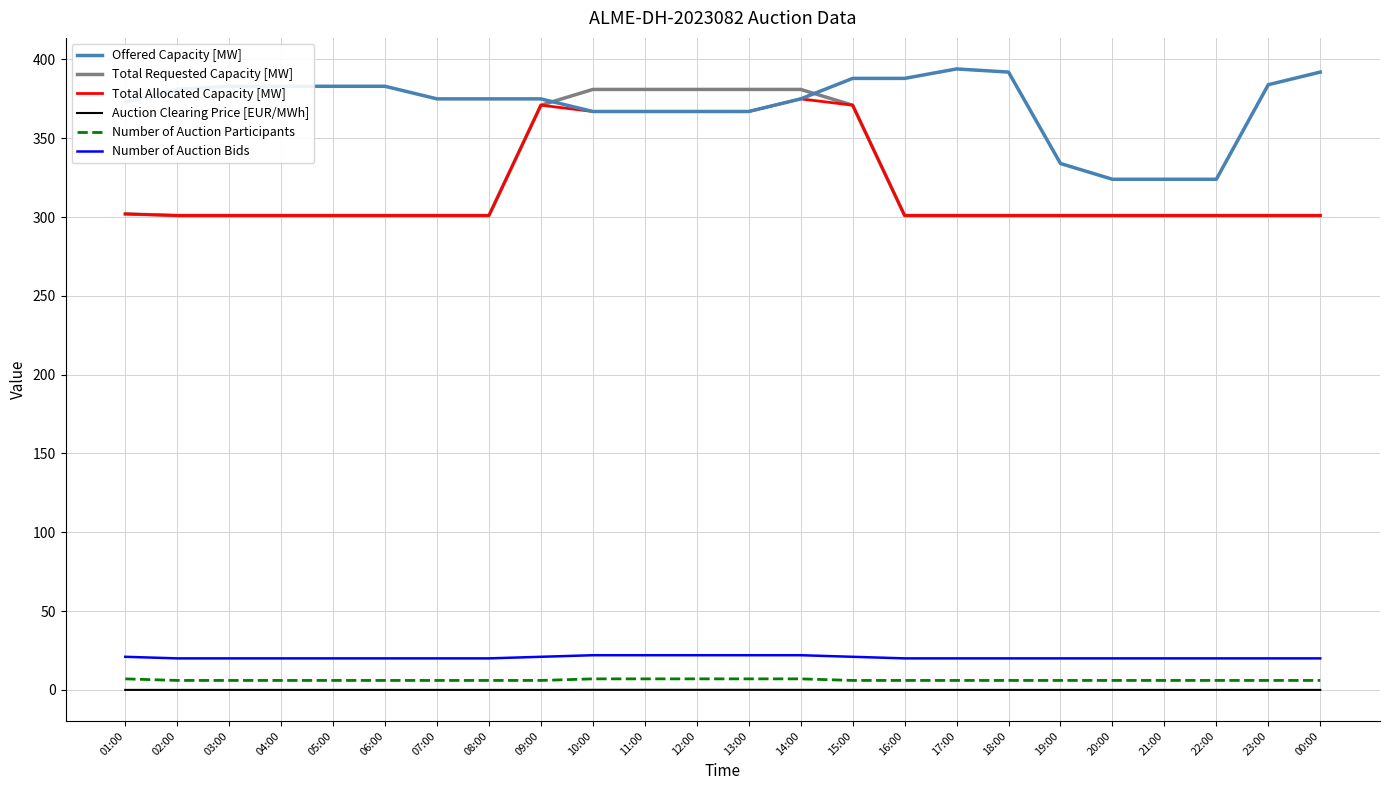

How many Auction Clearing Price [EUR/MWh] values are between 0 and 1?

24